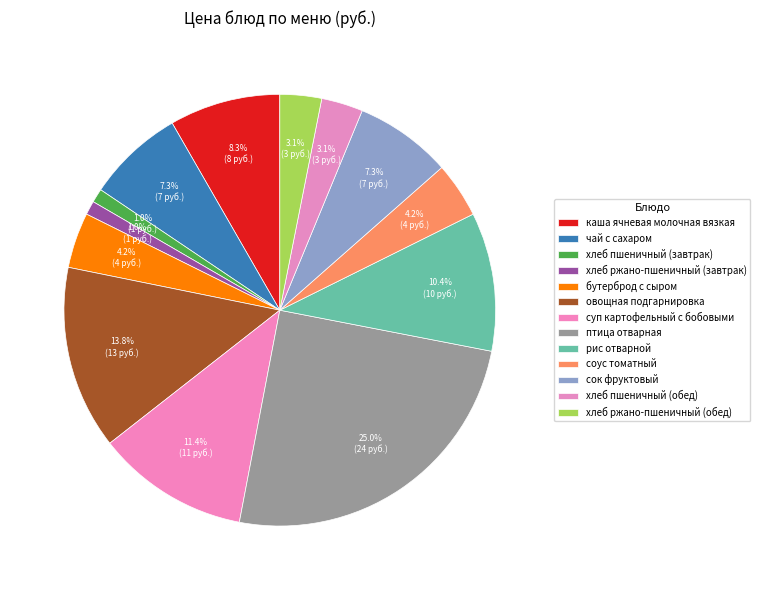

Does any single category account for the majority?

No